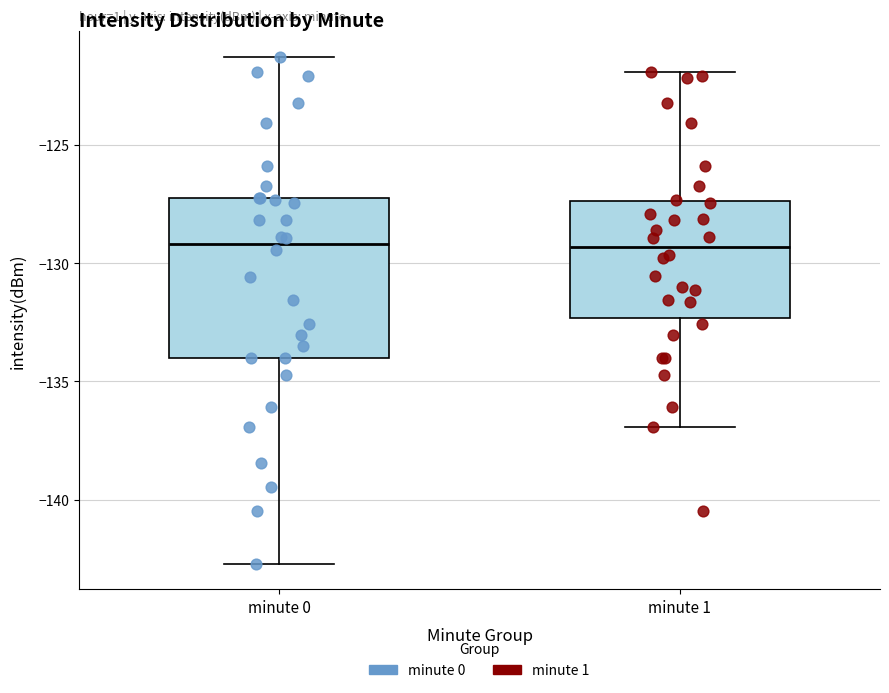

Reading left to right, transcribe this box plot: for each box, give where its median line is, the range the box spans, and where its two whiskers end, as read against the y-axis. The values are not printed on the chart, so give them approximately, as read against the axis.

minute 0: median -129.0, box -134.0 to -127.0, whiskers -142.5 to -121.5
minute 1: median -129.5, box -132.5 to -127.5, whiskers -137.0 to -122.0